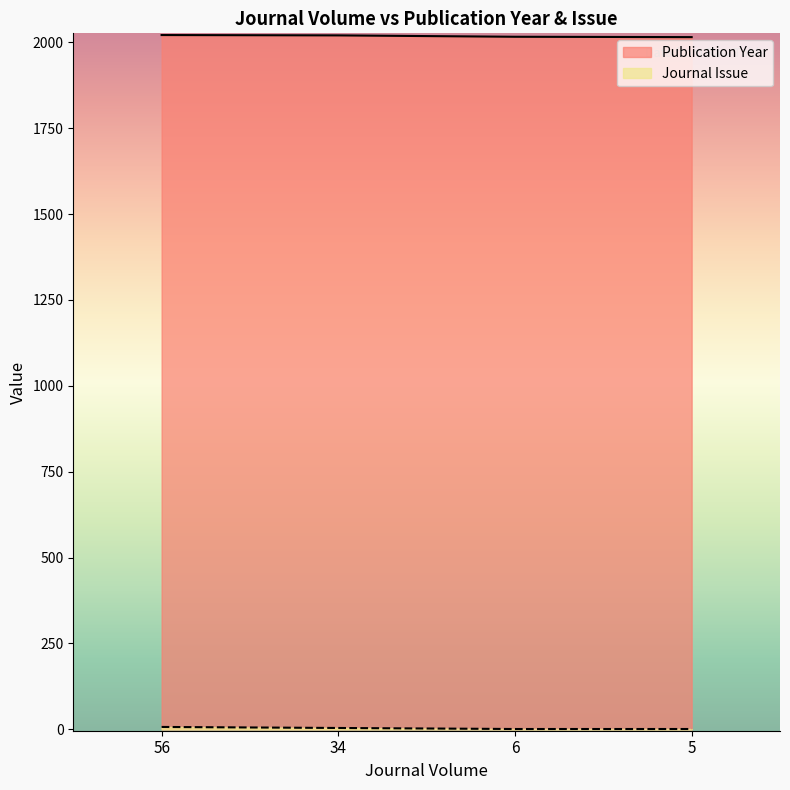

What is the difference between the maximum and minimum values in the Publication Year series?

6